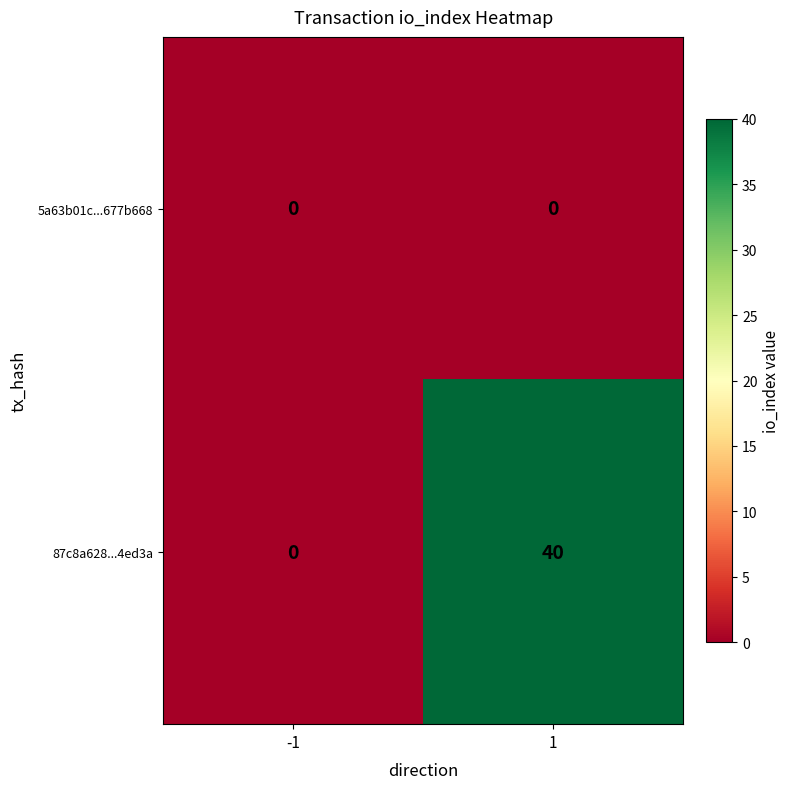

What is the maximum value for 87c8a628...4ed3a?

40